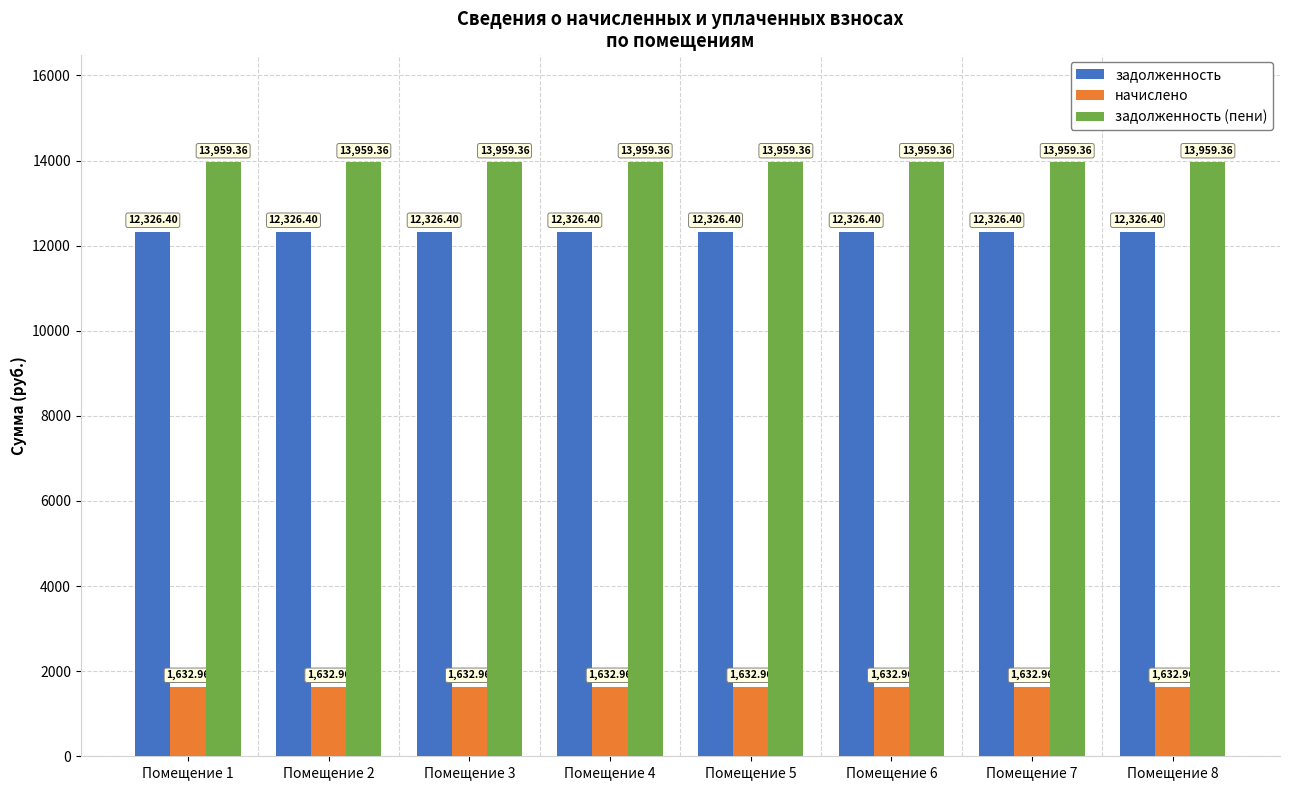

Rank the series at Помещение 8 from highest to lowest value.

задолженность (пени), задолженность, начислено